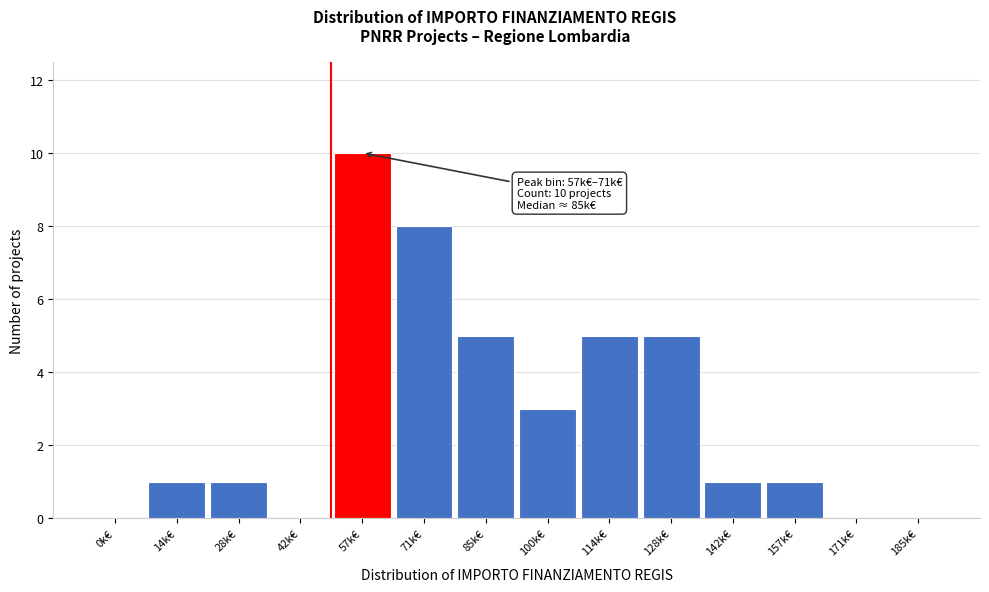

Reading left to right, extract all data points from this chart.

0k€=0	14k€=1	28k€=1	42k€=0	57k€=10	71k€=8	85k€=5	100k€=3	114k€=5	128k€=5	142k€=1	157k€=1	171k€=0	185k€=0